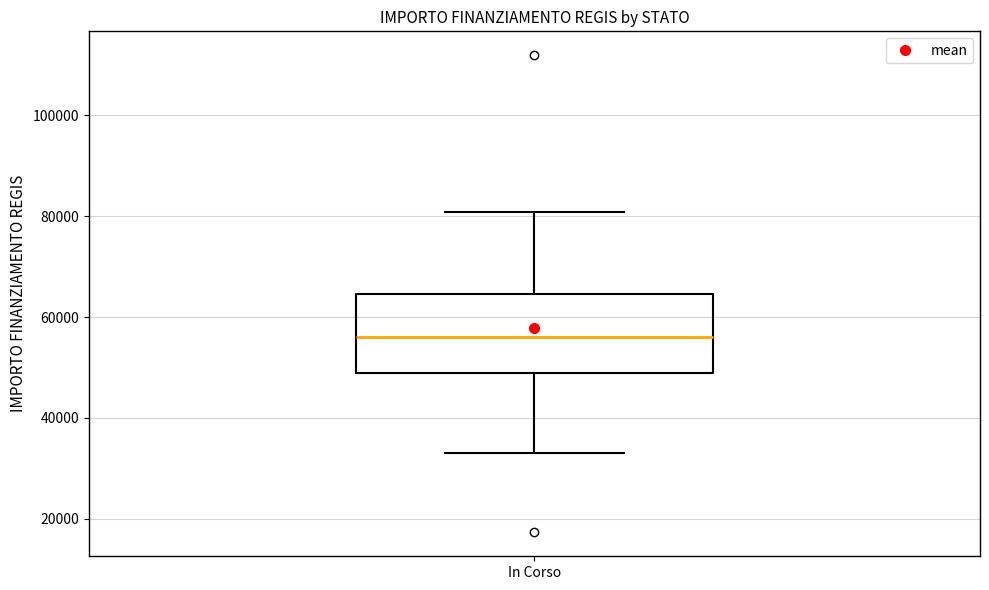

Read this box plot against the y-axis: the position of the median line, the range covered by the box, and the ends of both whiskers. The values are not printed on the chart, so give them approximately, as read against the axis.

median 56000, box 50000 to 64000, whiskers 32000 to 80000